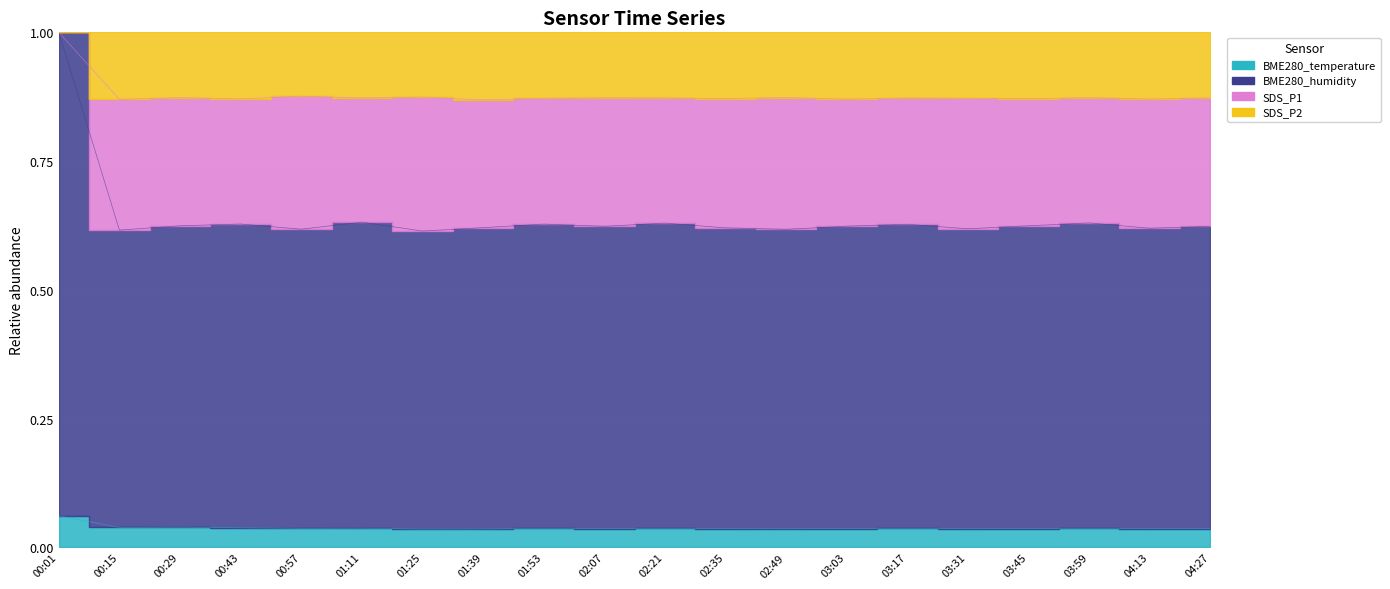

In SDS_P2, how many points are higher than both neighbors (excluding endpoints)?

7